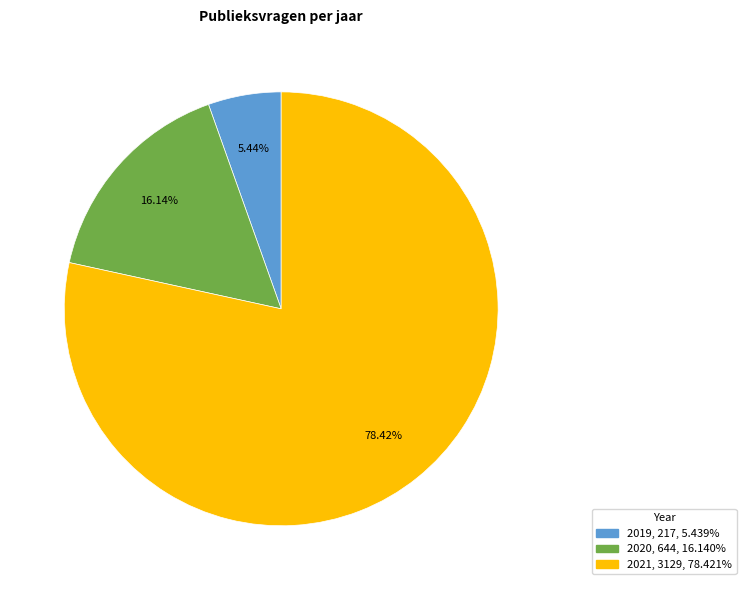

Combined, do 2020 and 2019 account for over 50%?

No